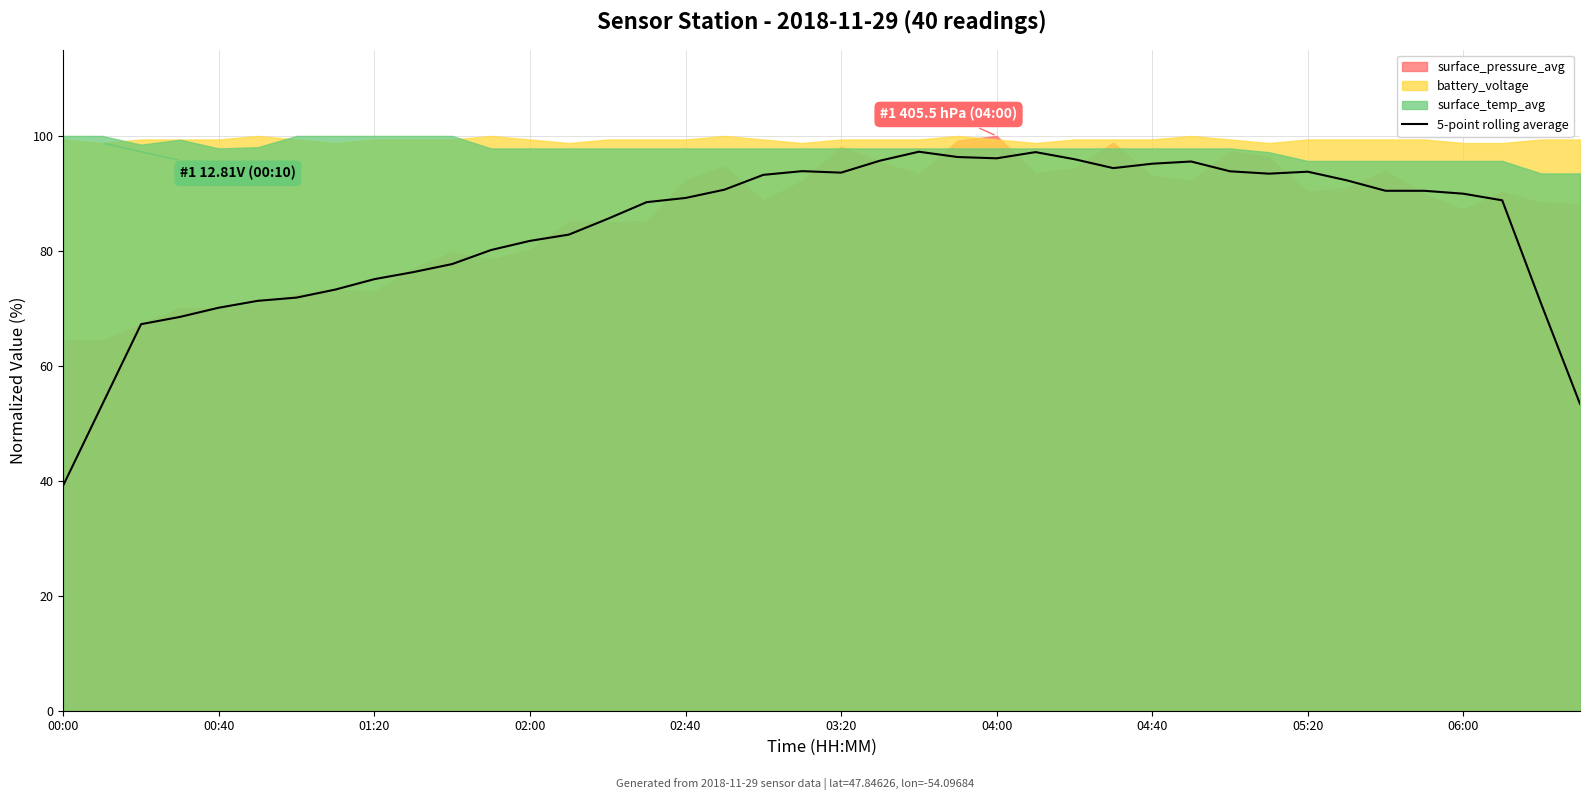

What is the maximum value for 5-point rolling average?

97.3